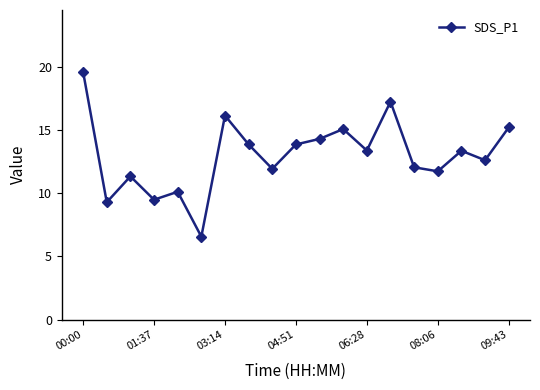

What is the minimum value shown in the chart?

6.6